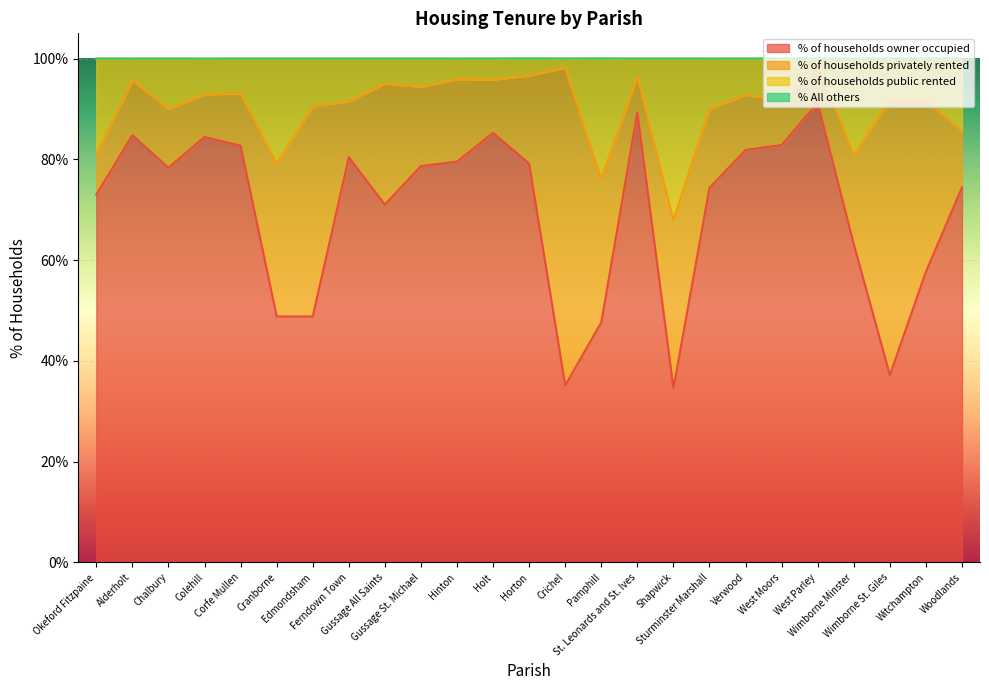

What is the maximum value for % of households owner occupied?

91.2